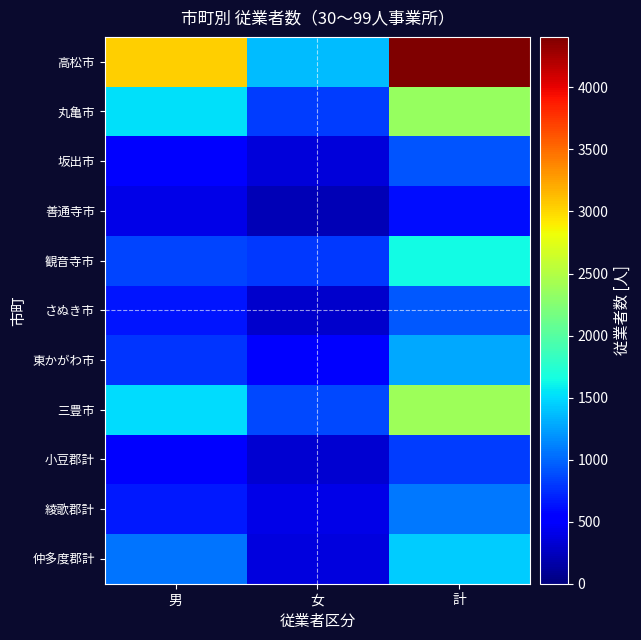

How many series are shown in this chart?

11